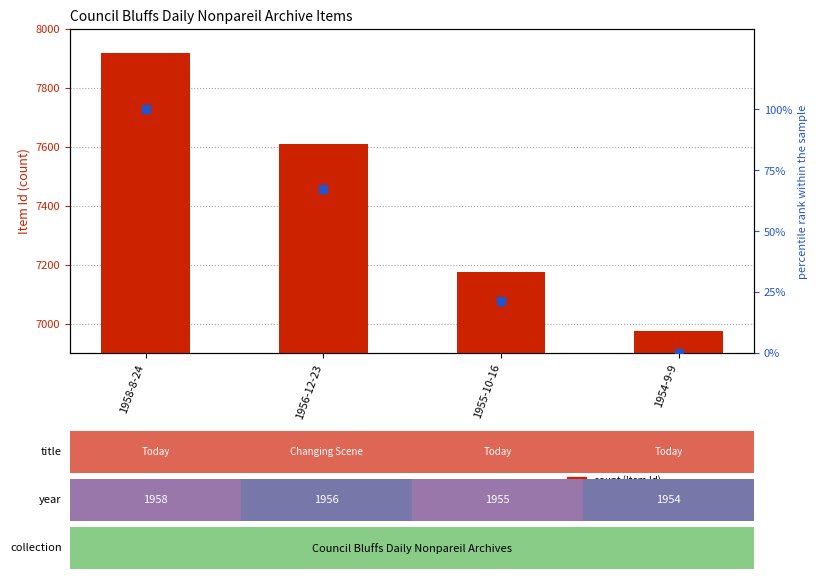

Which series has the largest total across all categories?

Item Id